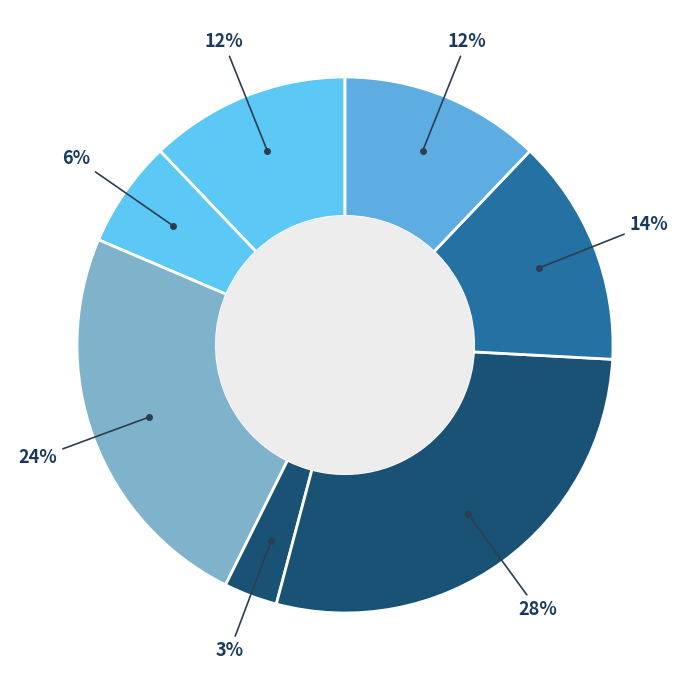

How many slices are in this pie chart?

7